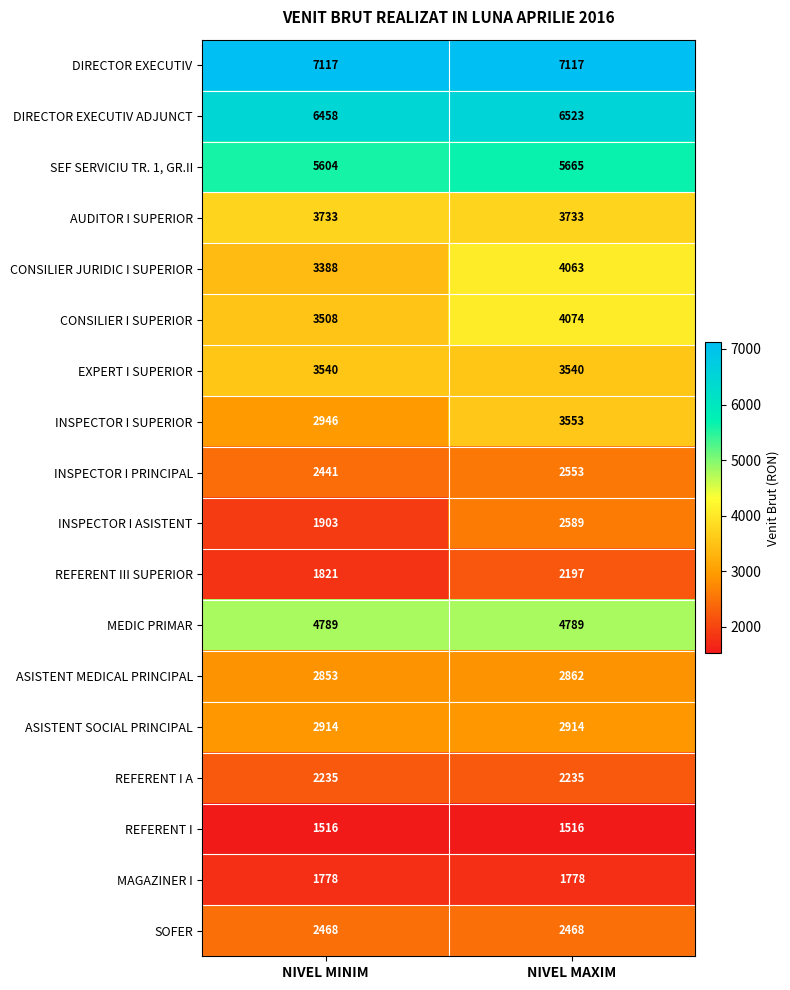

True or false: INSPECTOR I ASISTENT has a value of 4179 at NIVEL MAXIM.

False